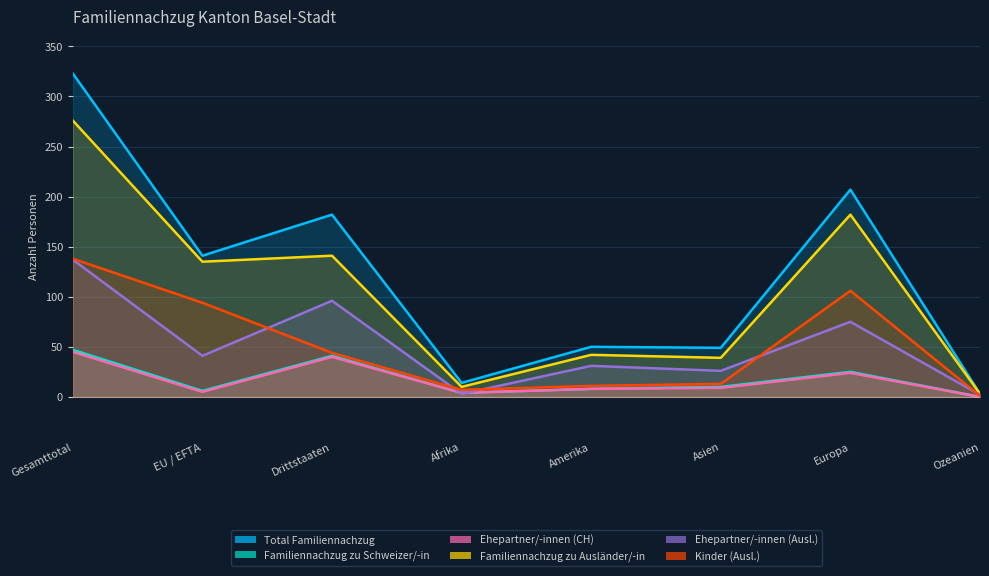

How many intersections are there between Kinder (Ausl.) and Ehepartner/-innen (Ausl.)?

5